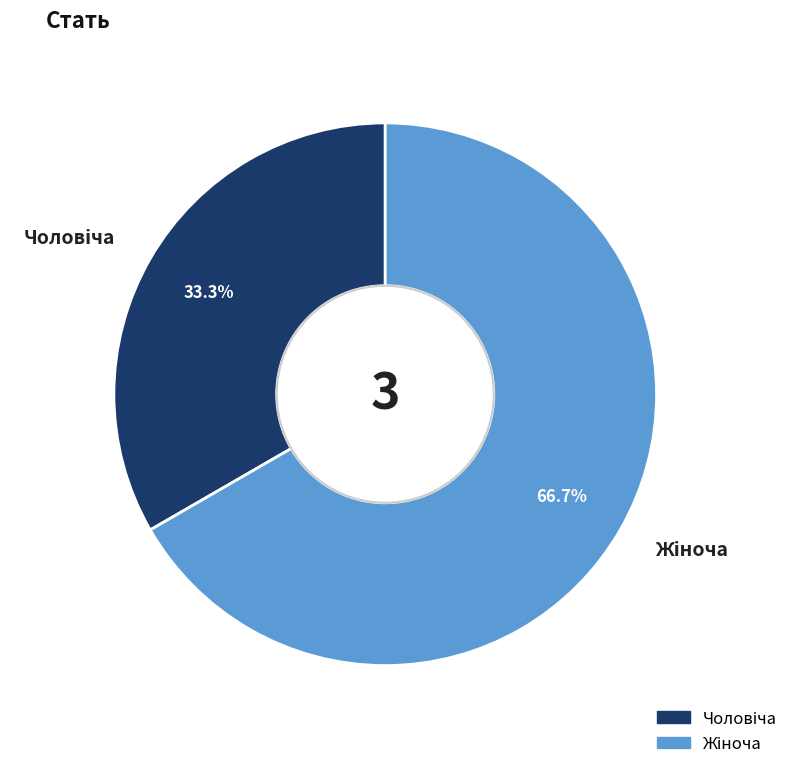

Is there any slice that represents more than half of the pie?

Yes